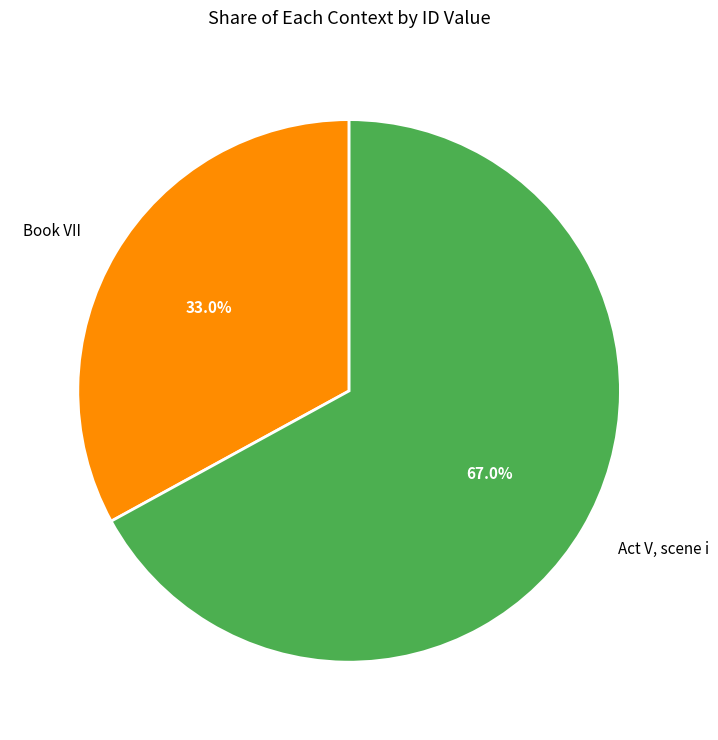

Which category has the biggest portion of the pie?

Act V, scene i